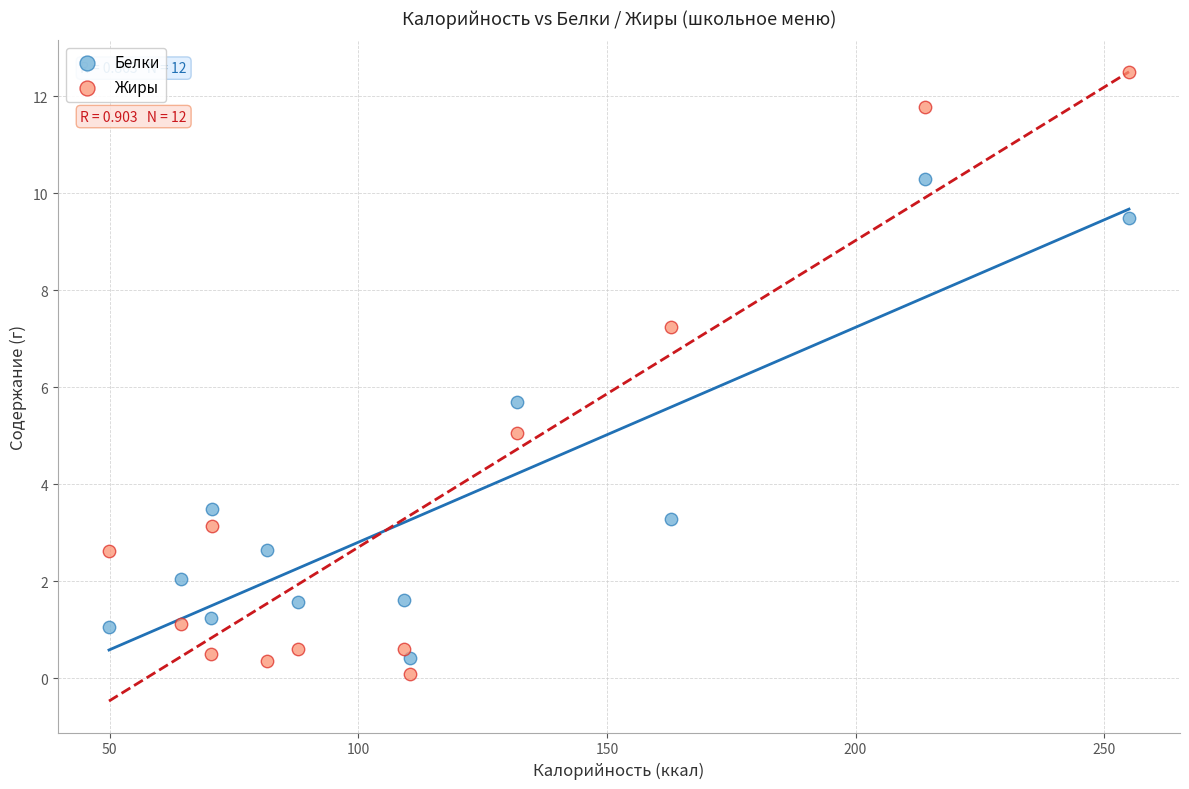

Which series reaches the maximum Y coordinate?

Жиры